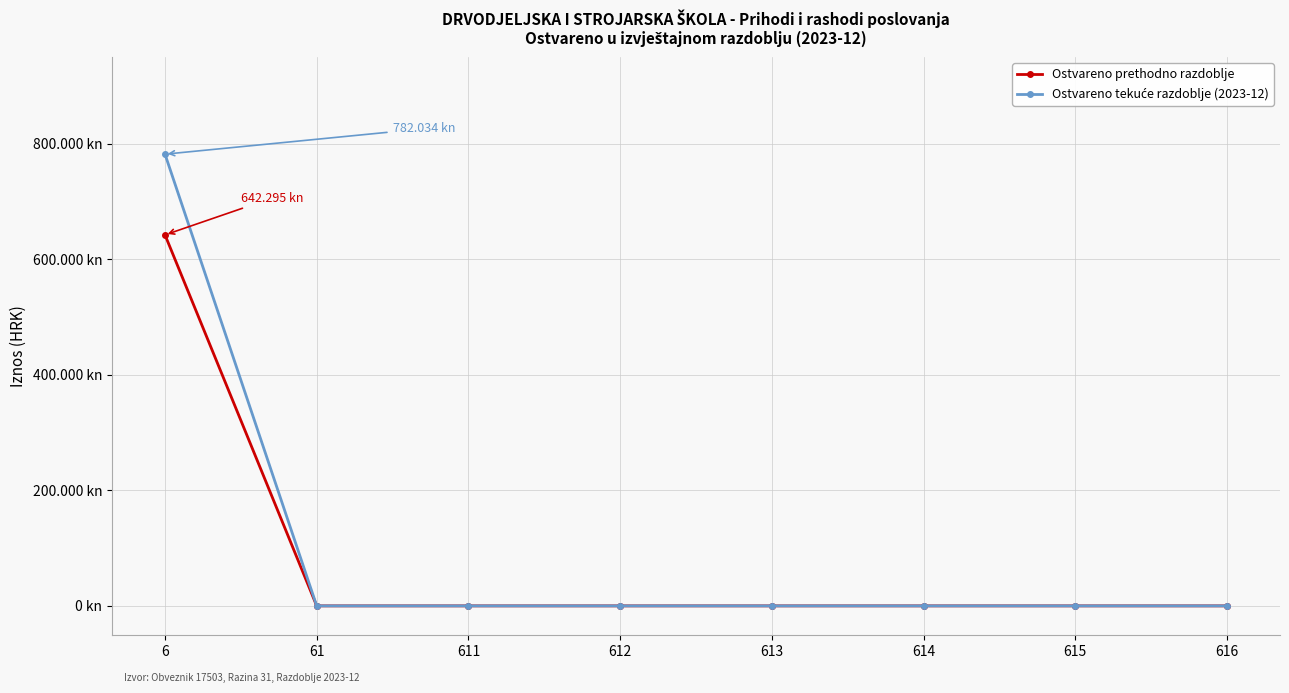

Reading right to left, extract all data points from this chart.

Ostvareno prethodno razdoblje: 0.0	0.0	0.0	0.0	0.0	0.0	0.0	642295.2
Ostvareno tekuće razdoblje (2023-12): 0.0	0.0	0.0	0.0	0.0	0.0	0.0	782034.1